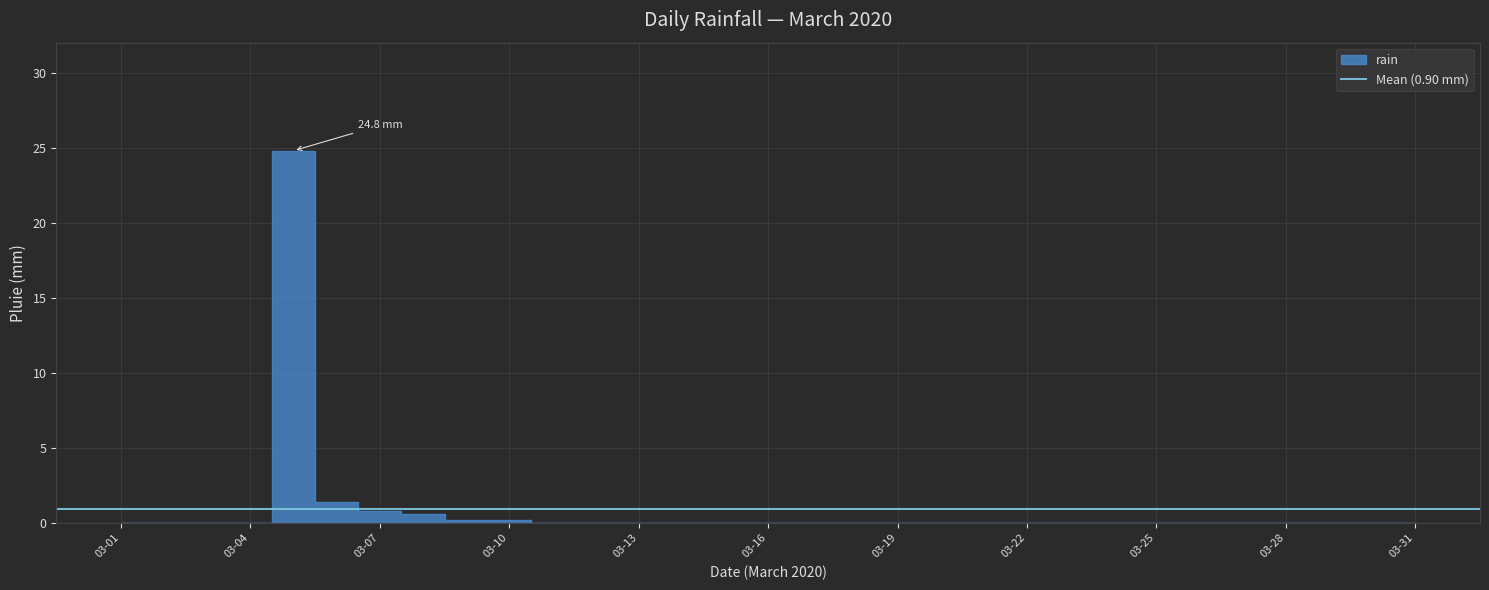

Rank the categories by value from highest to lowest.

2020-03-05, 2020-03-06, 2020-03-07, 2020-03-08, 2020-03-09, 2020-03-10, 2020-03-01, 2020-03-02, 2020-03-03, 2020-03-04, 2020-03-11, 2020-03-12, 2020-03-13, 2020-03-14, 2020-03-15, 2020-03-16, 2020-03-17, 2020-03-18, 2020-03-19, 2020-03-20, 2020-03-21, 2020-03-22, 2020-03-23, 2020-03-24, 2020-03-25, 2020-03-26, 2020-03-27, 2020-03-28, 2020-03-29, 2020-03-30, 2020-03-31